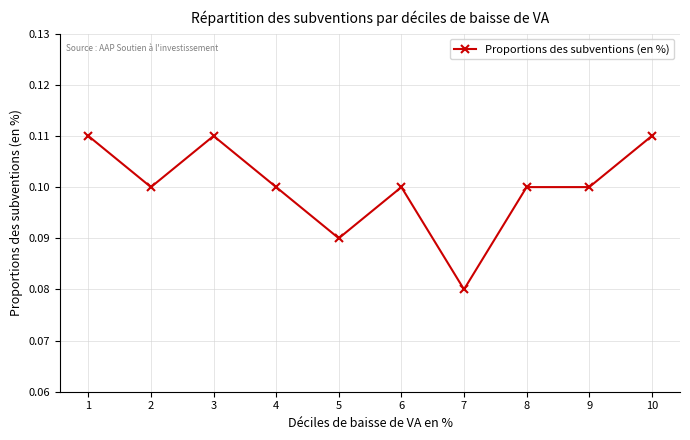

How many values are between 0 and 1?

10